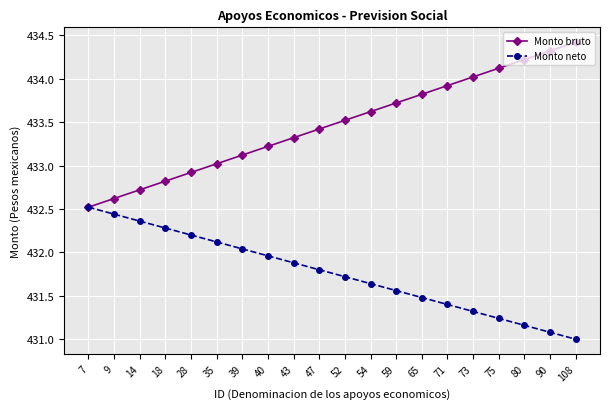

Is it true that Monto bruto equals 432.5 at 7?

True